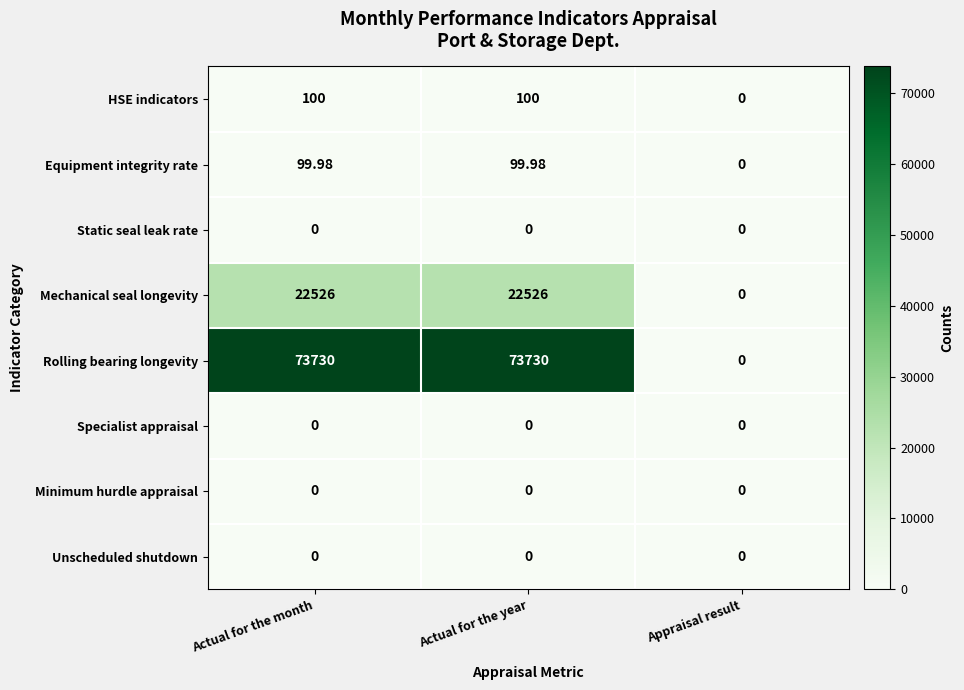

What is the maximum value shown in the chart?

73730.0